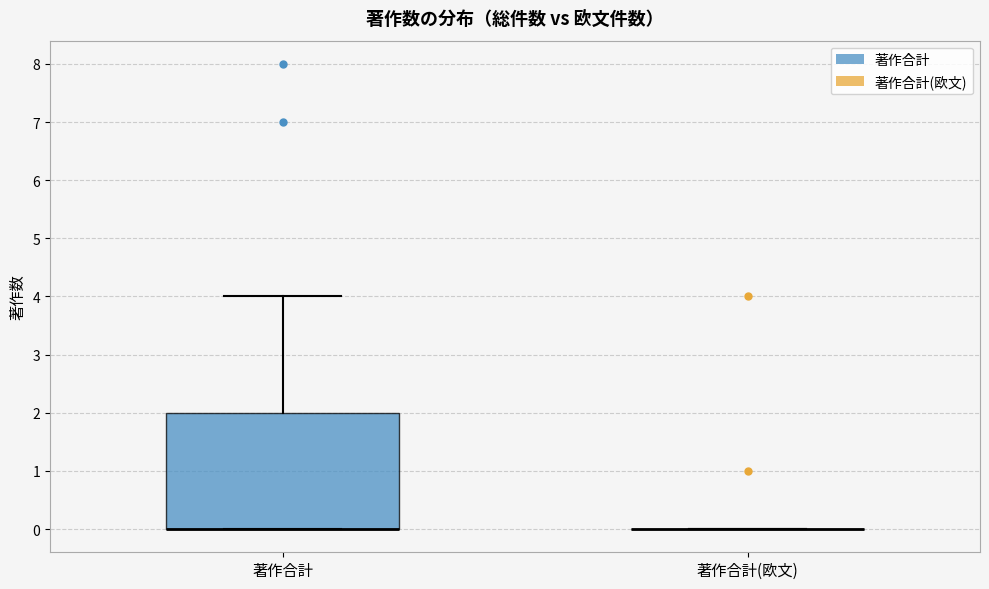

Where is the upper edge of the box for 著作合計 on the y-axis? The values are not printed on the chart, so give them approximately, as read against the axis.

2